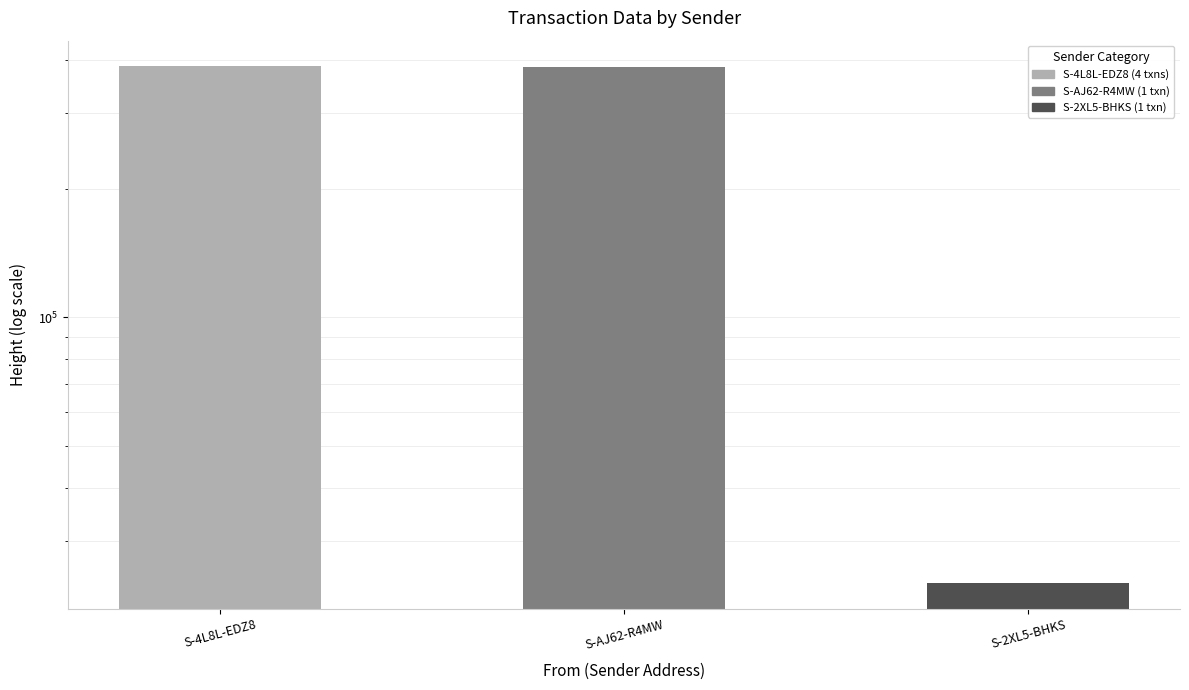

What position from the left is S-4L8L-EDZ8?

1